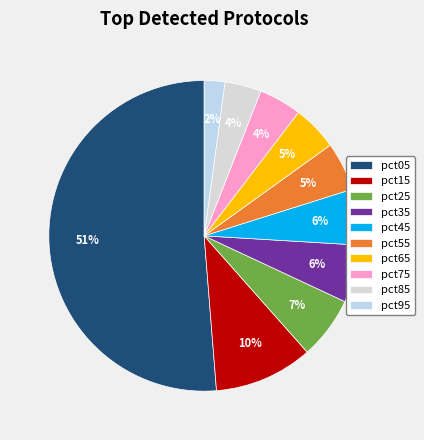

What is the change in value from pct15 to pct95?

-1.1